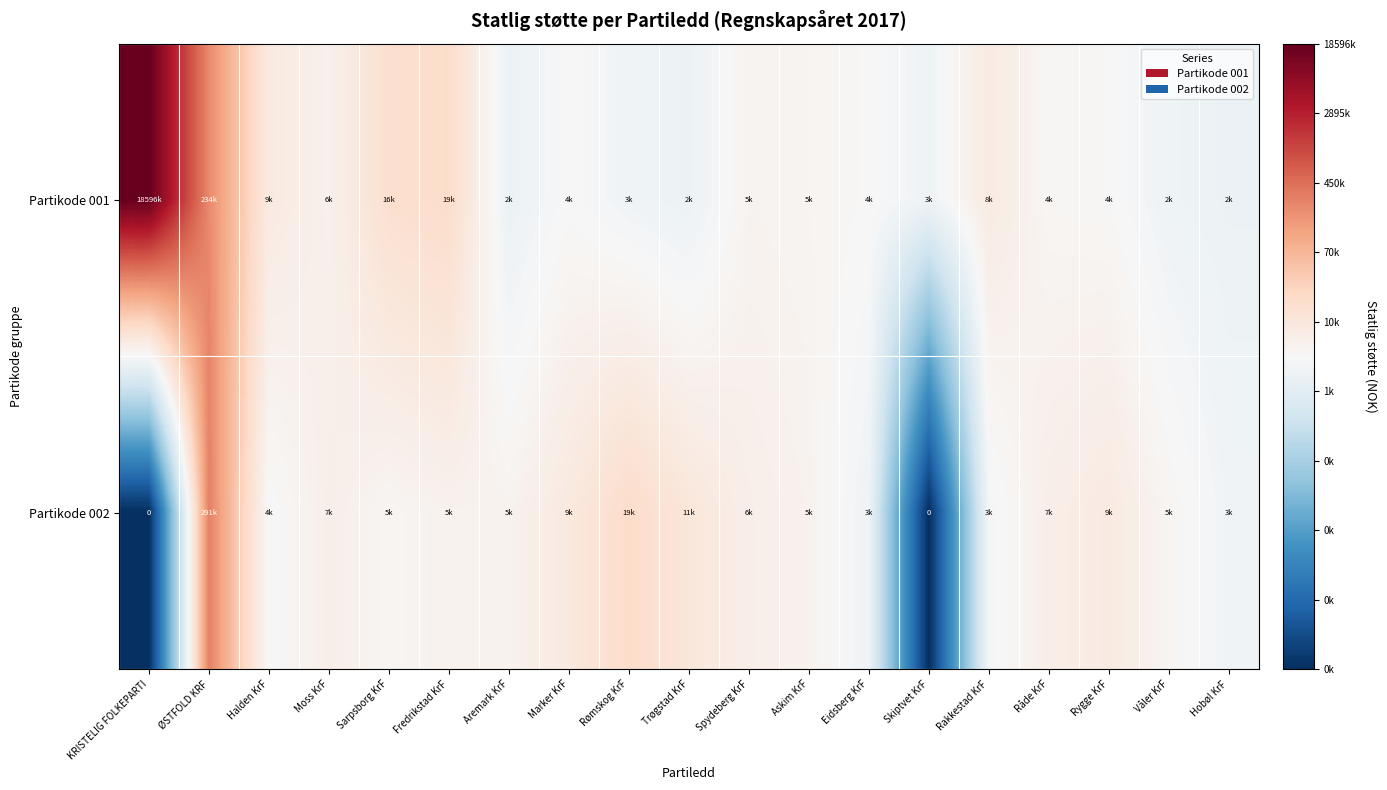

How many values in the Partikode 002 series exceed 8?

17